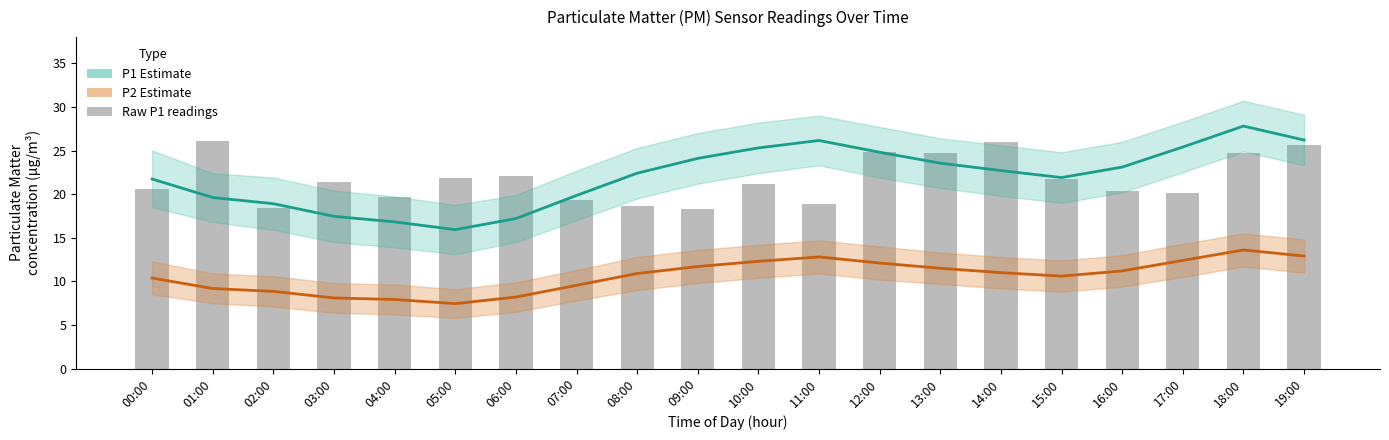

Reading left to right, list all the values displayed in this chart.

P1 Estimate: 21.7	19.6	18.9	17.4	16.8	15.9	17.2	19.9	22.4	24.1	25.3	26.1	24.8	23.6	22.7	21.9	23.1	25.4	27.8	26.2
P2 Estimate: 10.4	9.2	8.8	8.1	7.9	7.5	8.2	9.6	10.9	11.7	12.3	12.8	12.1	11.5	11.0	10.6	11.2	12.4	13.6	12.9
Raw P1 readings: 20.6	26.1	18.4	21.4	19.7	21.9	22.1	19.3	18.6	18.2	21.1	18.9	24.9	24.8	25.9	21.8	20.4	20.1	24.7	25.6